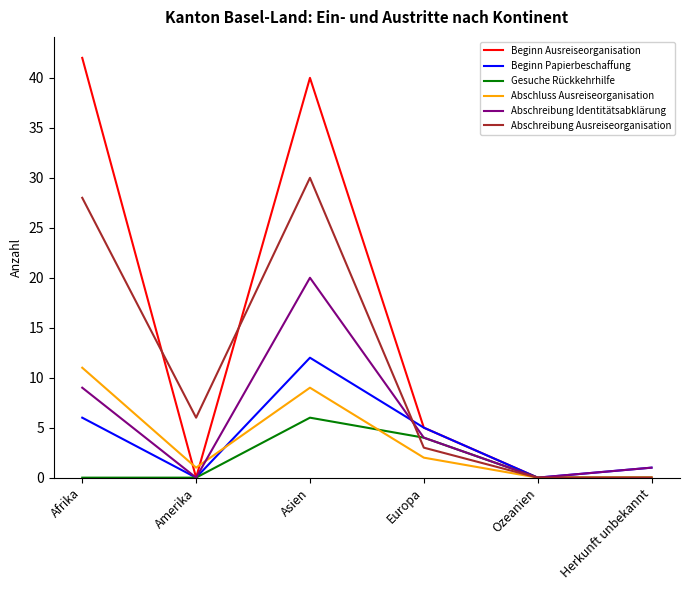

What are all the series names shown in the legend?

Beginn Ausreiseorganisation, Beginn Papierbeschaffung, Gesuche Rückkehrhilfe, Abschluss Ausreiseorganisation, Abschreibung Identitätsabklärung, Abschreibung Ausreiseorganisation